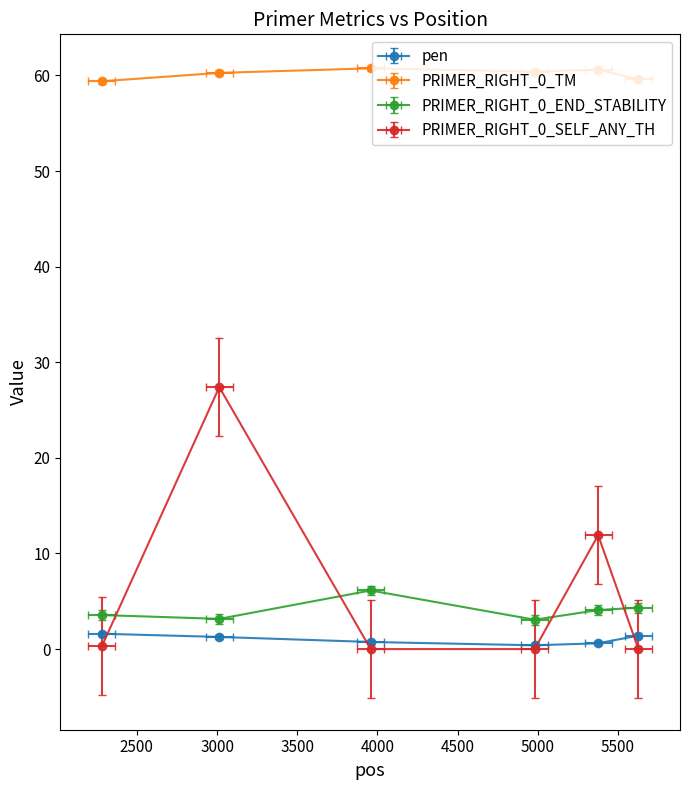

In PRIMER_RIGHT_0_END_STABILITY, how many points are higher than both neighbors (excluding endpoints)?

1